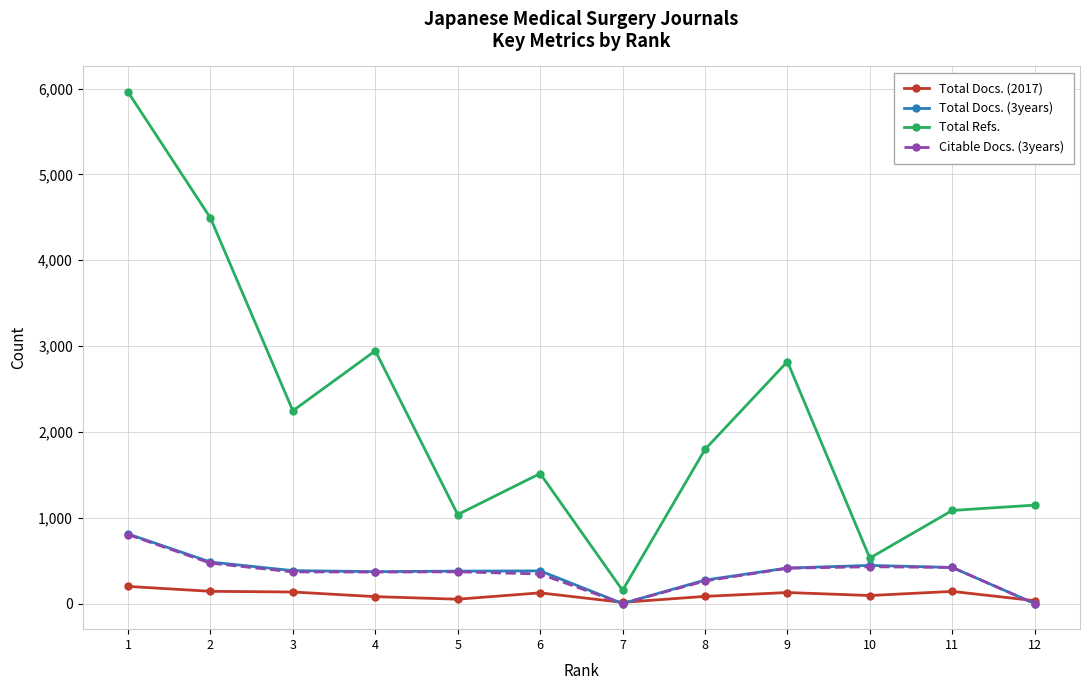

Where do Total Docs. (2017) and Citable Docs. (3years) first cross each other?

6 and 7